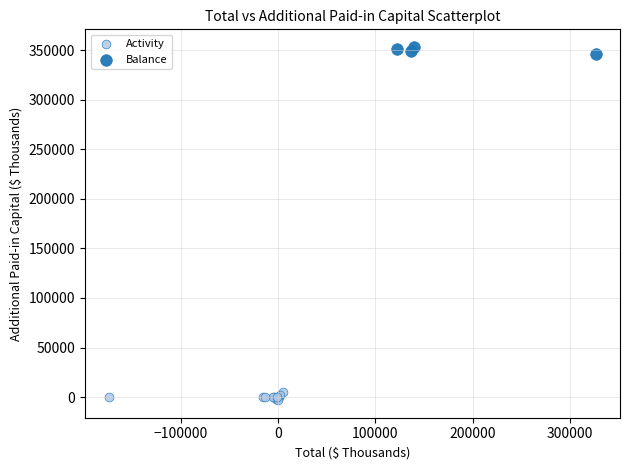

Which series contains the lowest Y value?

Activity